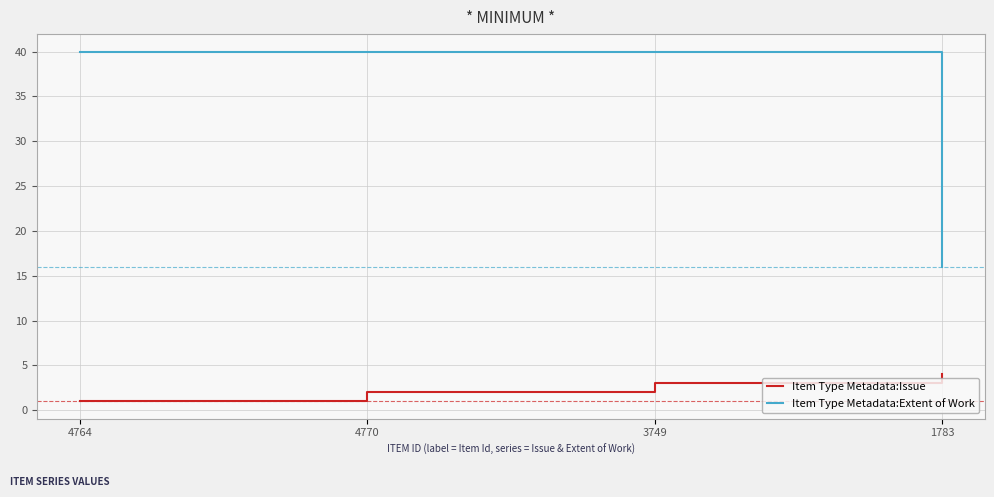

List the series in order of their overall mean, highest first.

Item Type Metadata:Extent of Work, Item Type Metadata:Issue